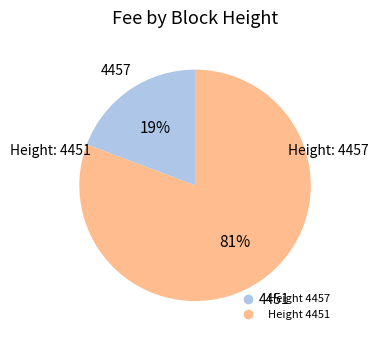

Is there any slice that represents more than half of the pie?

Yes